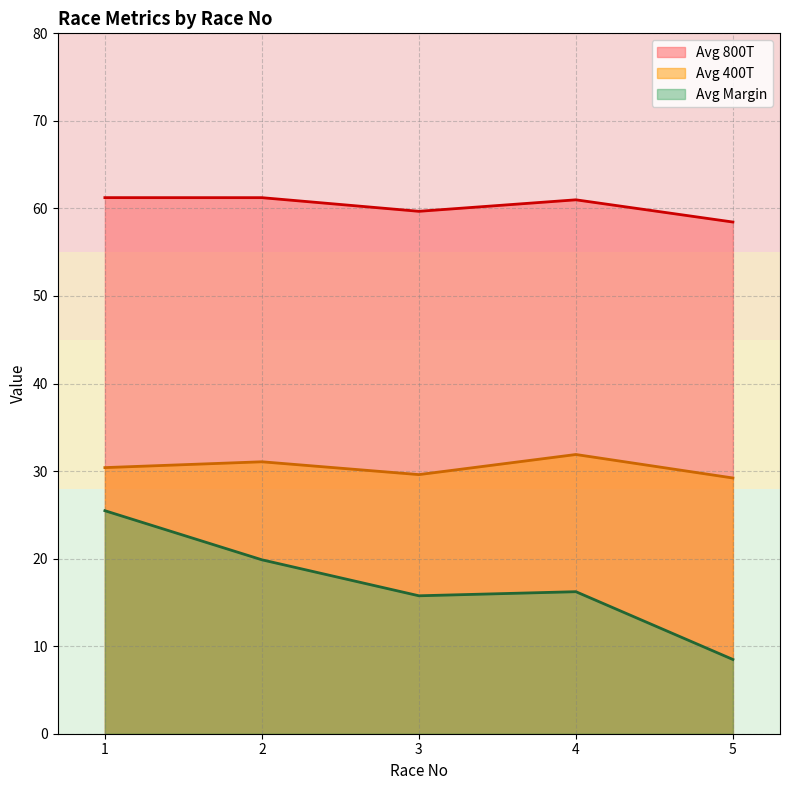

True or false: Avg Margin and Avg 800T intersect in this chart.

False